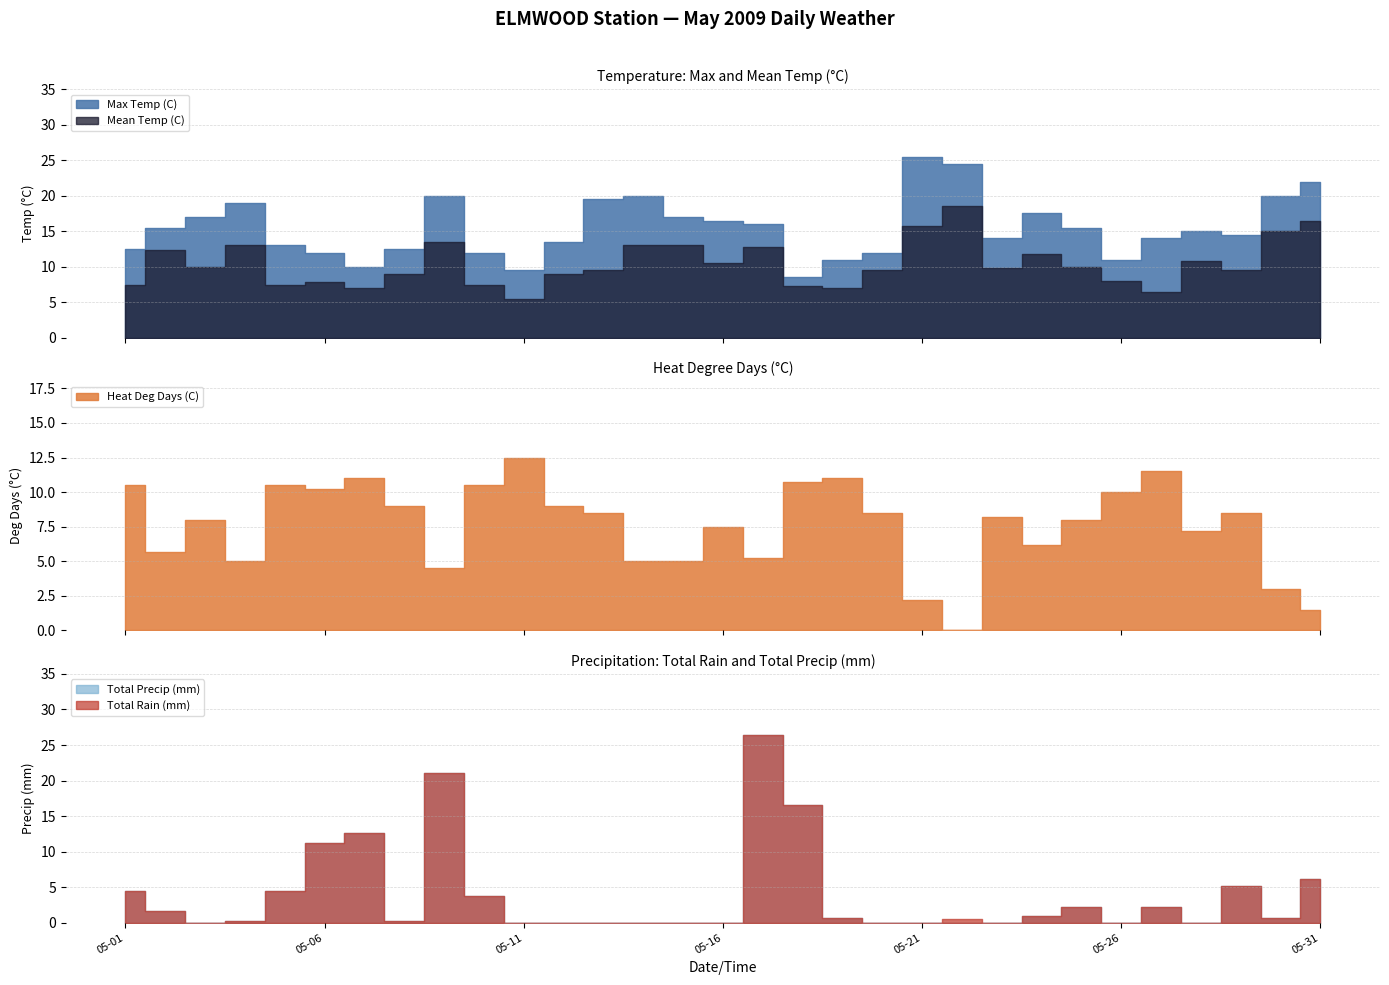

What is the difference between the highest and lowest values at 2009-05-09?

16.5